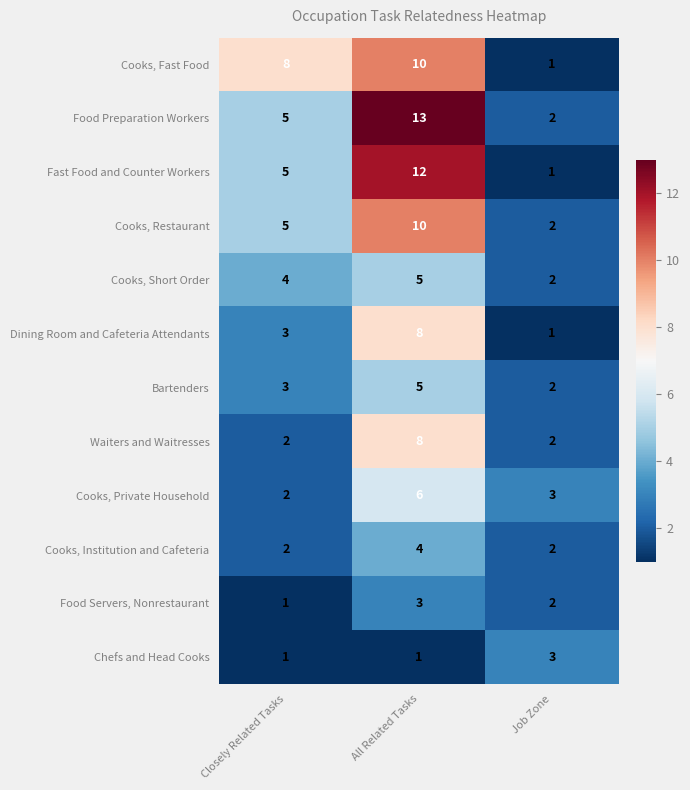

Which category has the highest value across all series?

All Related Tasks